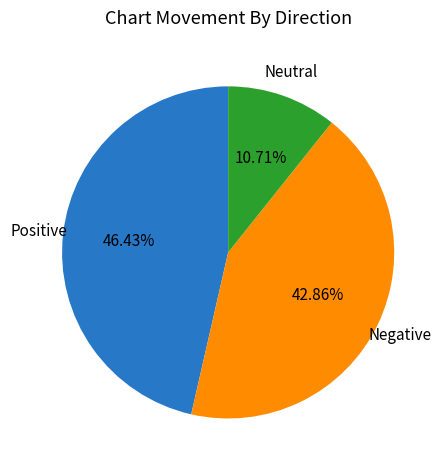

Does any single category account for the majority?

No